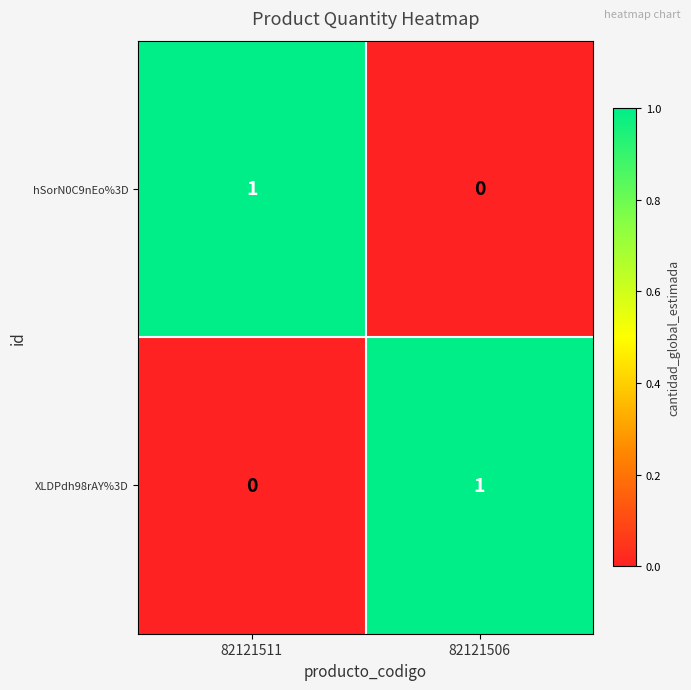

How many data points does each series have?

2